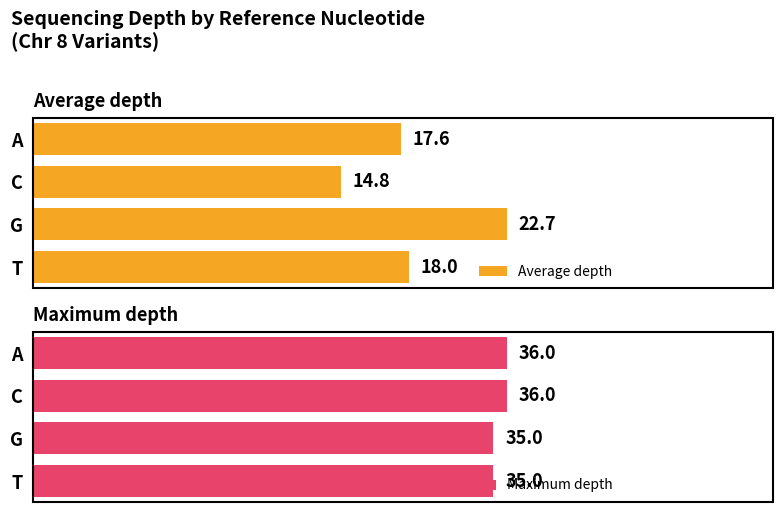

What are all the series names shown in the legend?

Average depth, Maximum depth